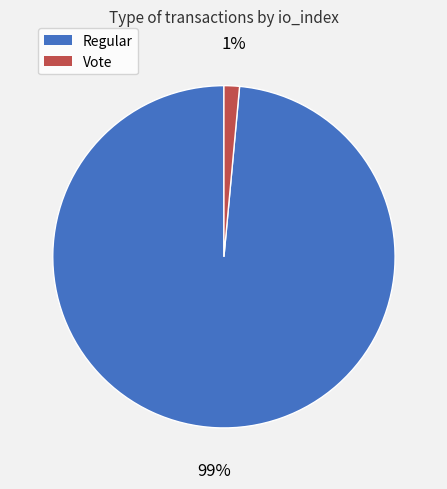

How many segments does this pie chart have?

2